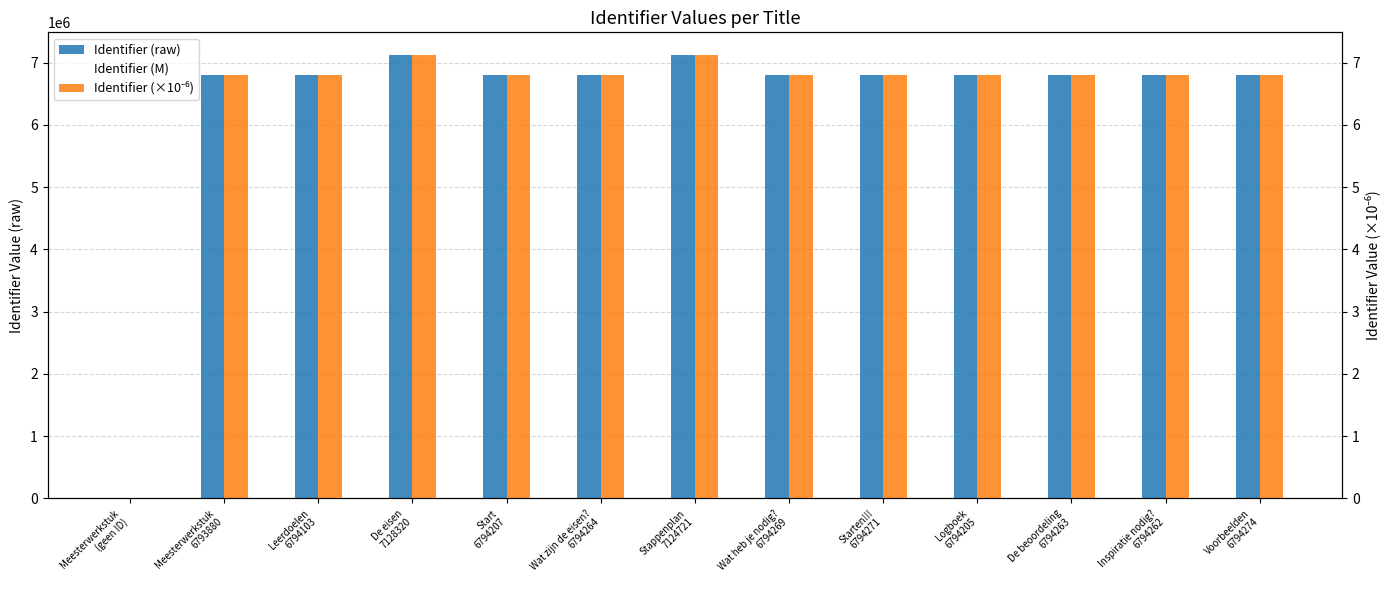

Which label corresponds to the largest value in the chart?

De eisen
7128320